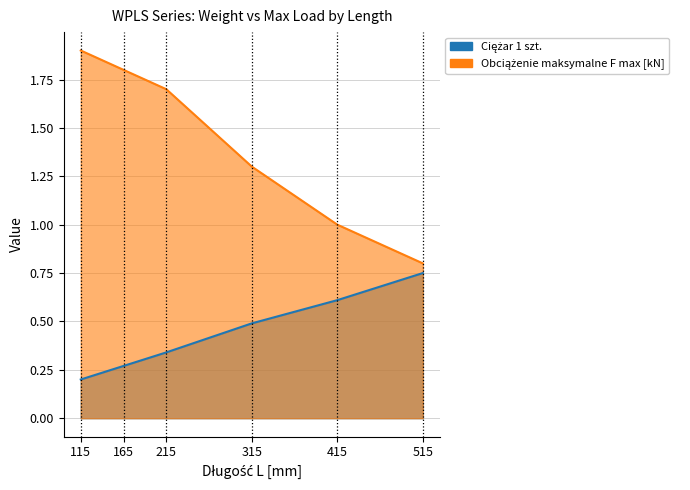

True or false: Obciążenie maksymalne F max [kN] has a value of 0.2 at 515.

False